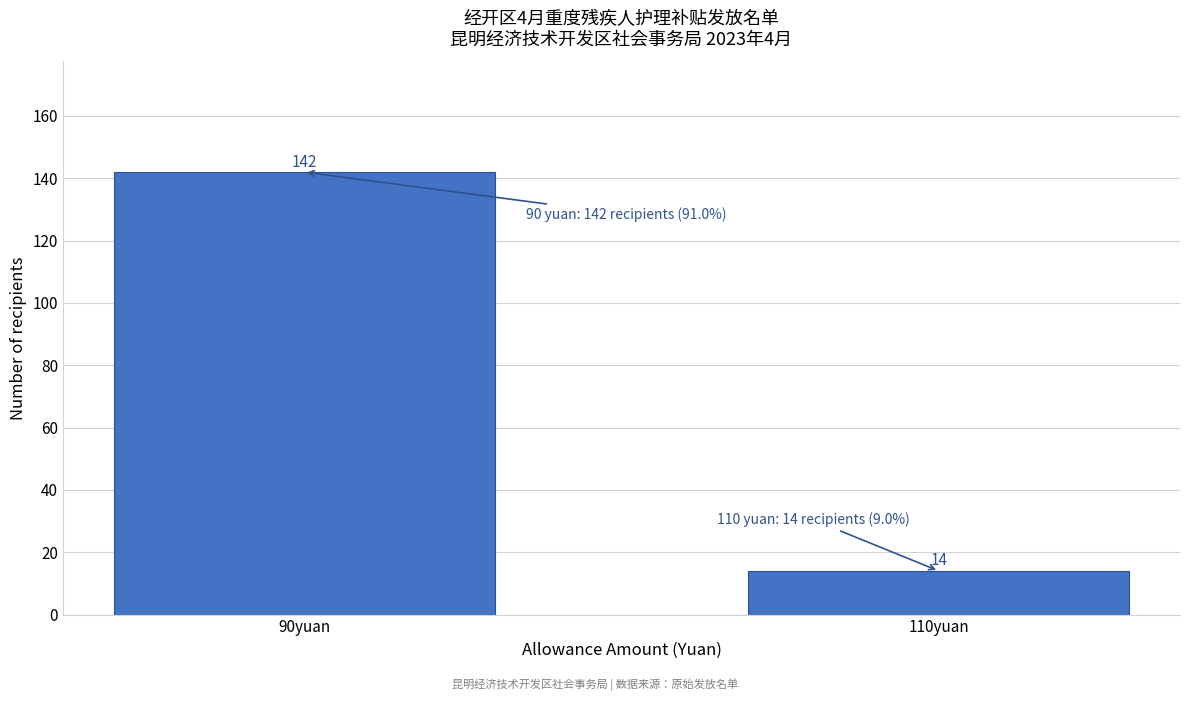

Reading right to left, extract all data points from this chart.

110yuan=14	90yuan=142